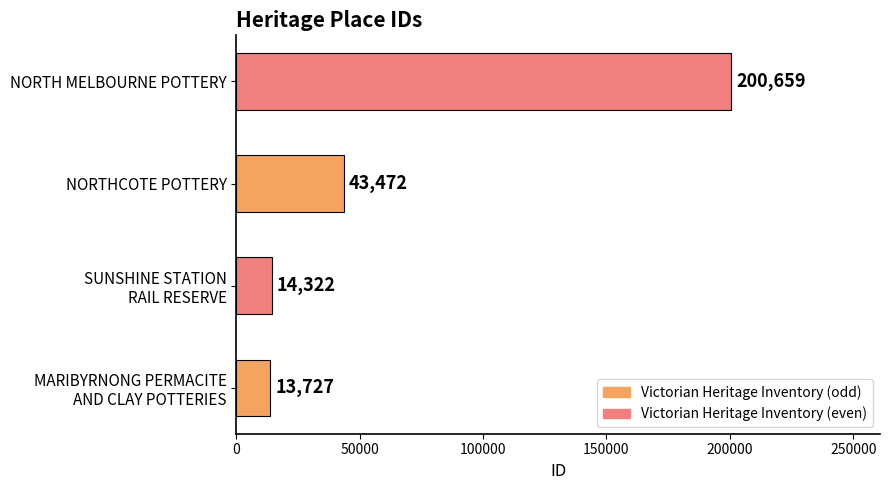

Reading bottom to top, extract all data points from this chart.

13727	14322	43472	200659